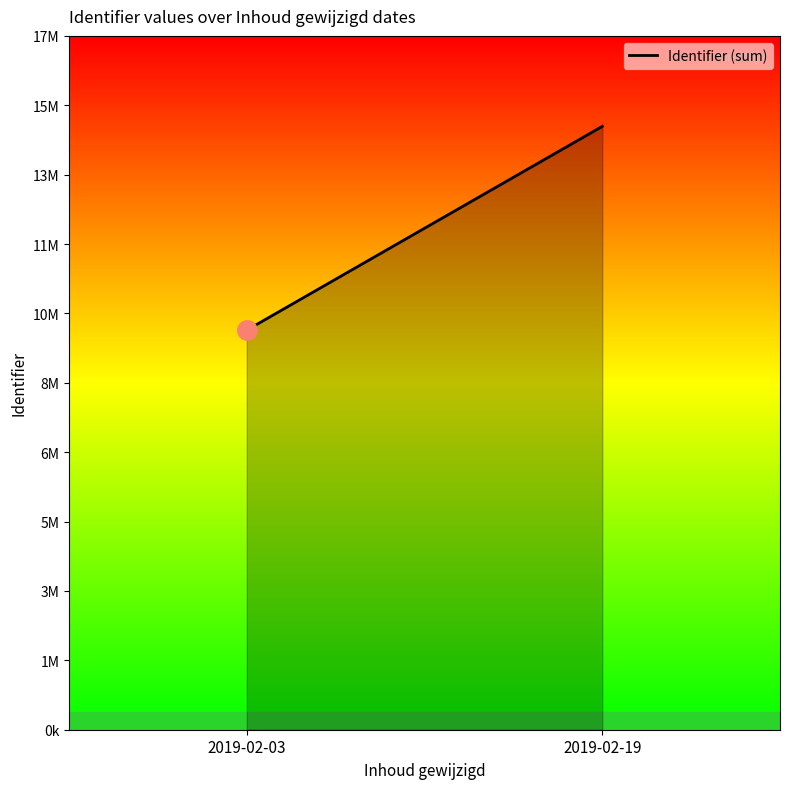

Reading left to right, extract all data points from this chart.

2019-02-03=9865743	2019-02-19=14896910